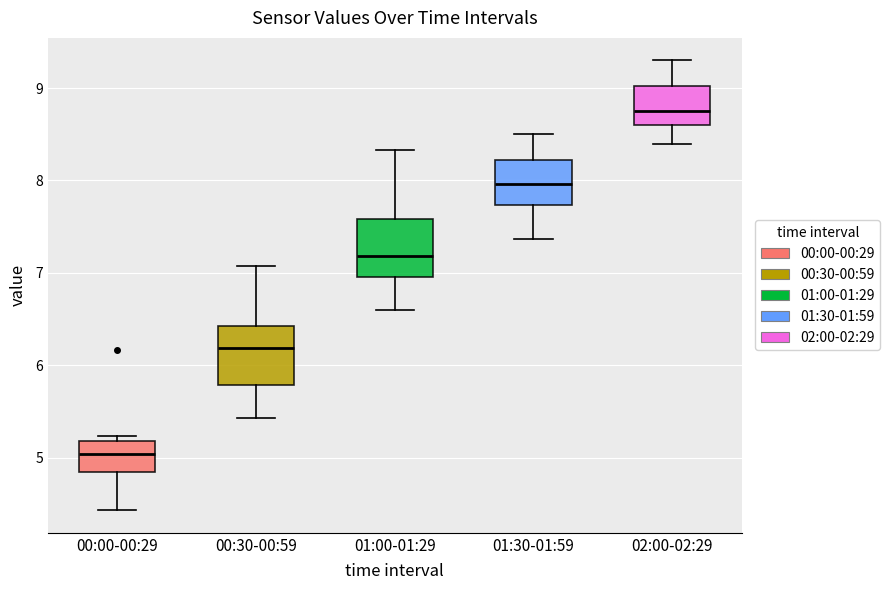

Reading left to right, transcribe this box plot: for each box, give where its median line is, the range the box spans, and where its two whiskers end, as read against the y-axis. The values are not printed on the chart, so give them approximately, as read against the axis.

00:00-00:29: median 5.0, box 4.9 to 5.2, whiskers 4.4 to 5.2 (just above the box's upper edge)
00:30-00:59: median 6.2, box 5.8 to 6.4, whiskers 5.4 to 7.1
01:00-01:29: median 7.2, box 7.0 to 7.6, whiskers 6.6 to 8.3
01:30-01:59: median 8.0, box 7.7 to 8.2, whiskers 7.4 to 8.5
02:00-02:29: median 8.8, box 8.6 to 9.0, whiskers 8.4 to 9.3